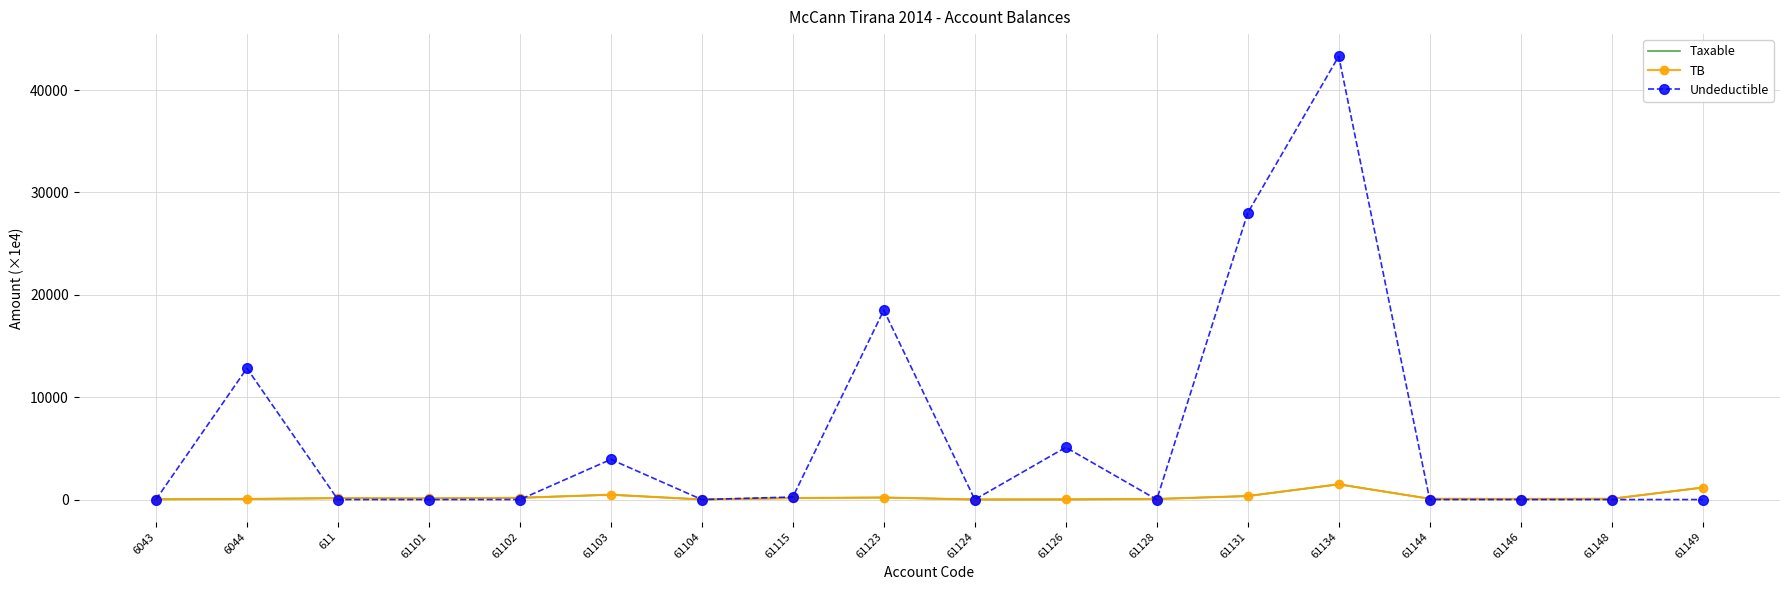

At which label is Undeductible closest to 21649?

61123